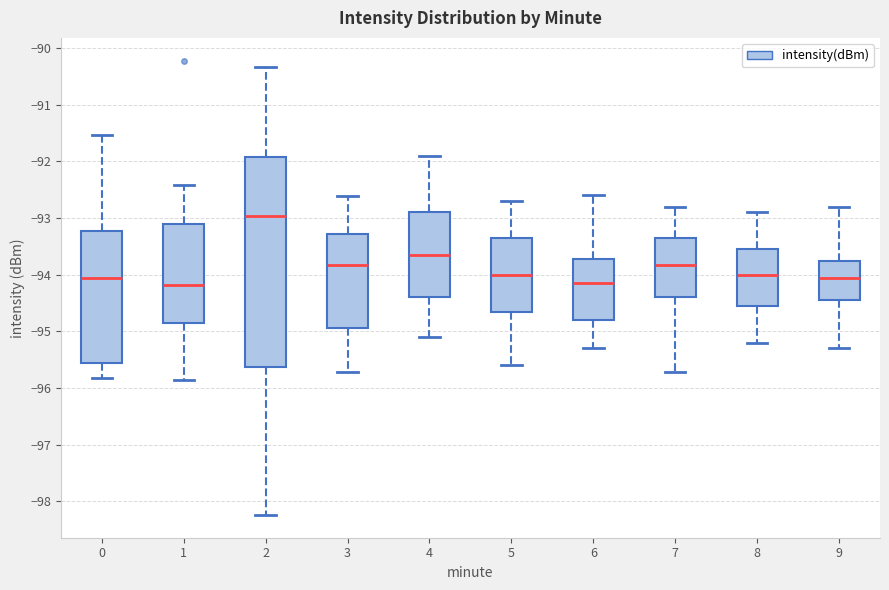

Where is the upper edge of the box at x = 9 on the y-axis? The values are not printed on the chart, so give them approximately, as read against the axis.

-93.7